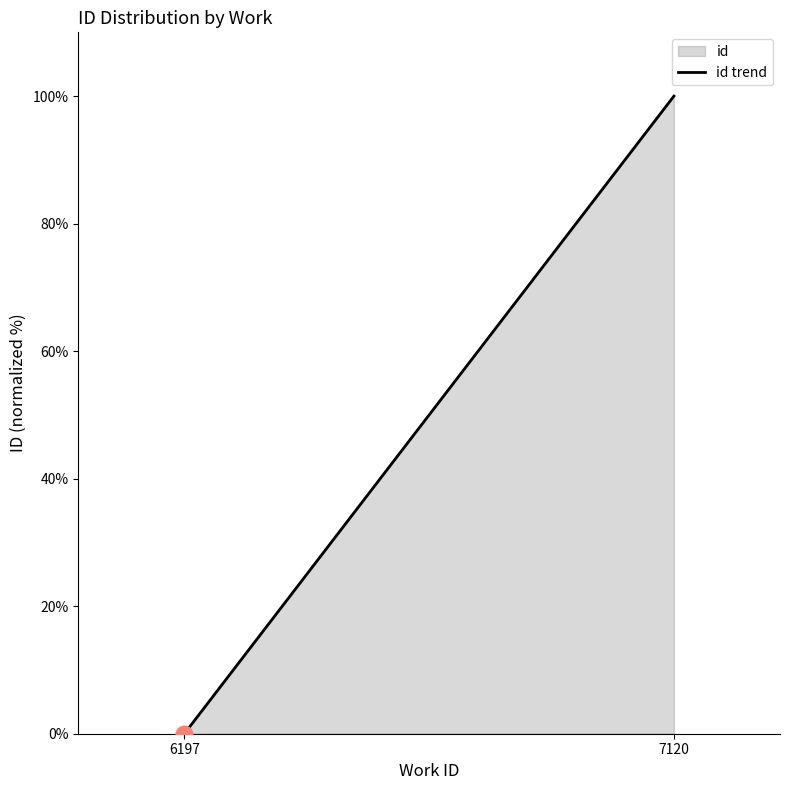

How many data points does each series have?

2